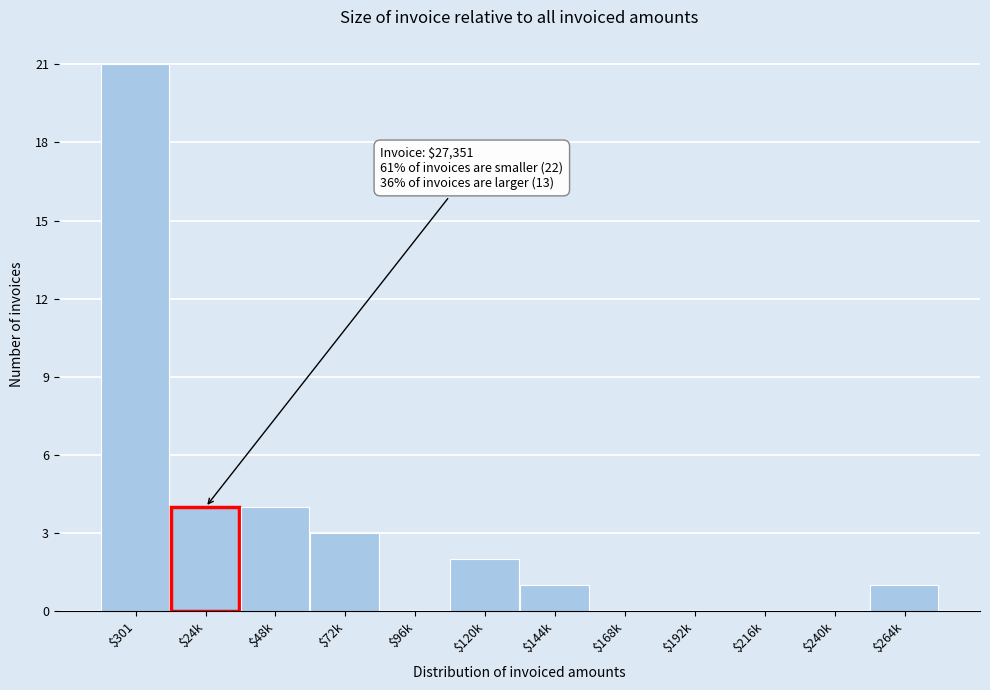

Which category has the highest value across all series?

$301